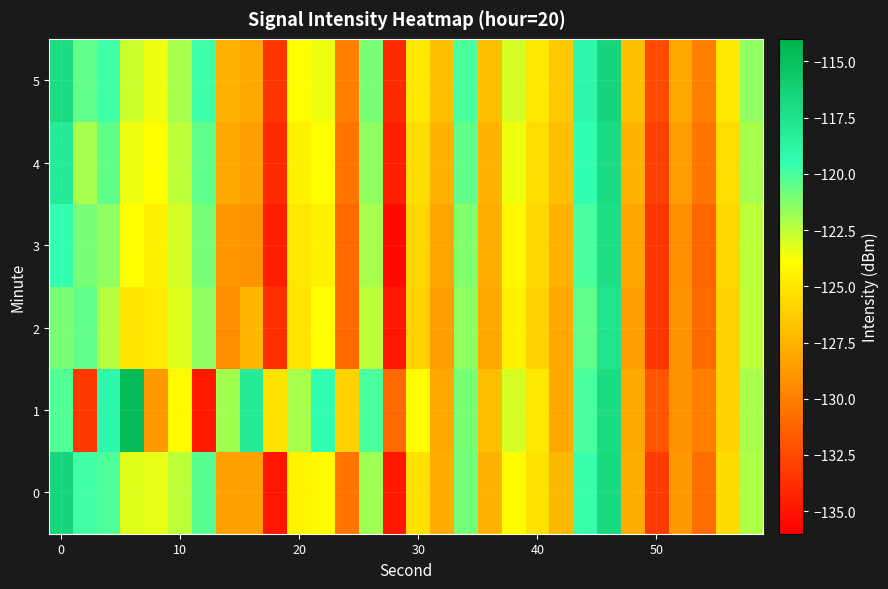

Count the number of categories in the chart.

30